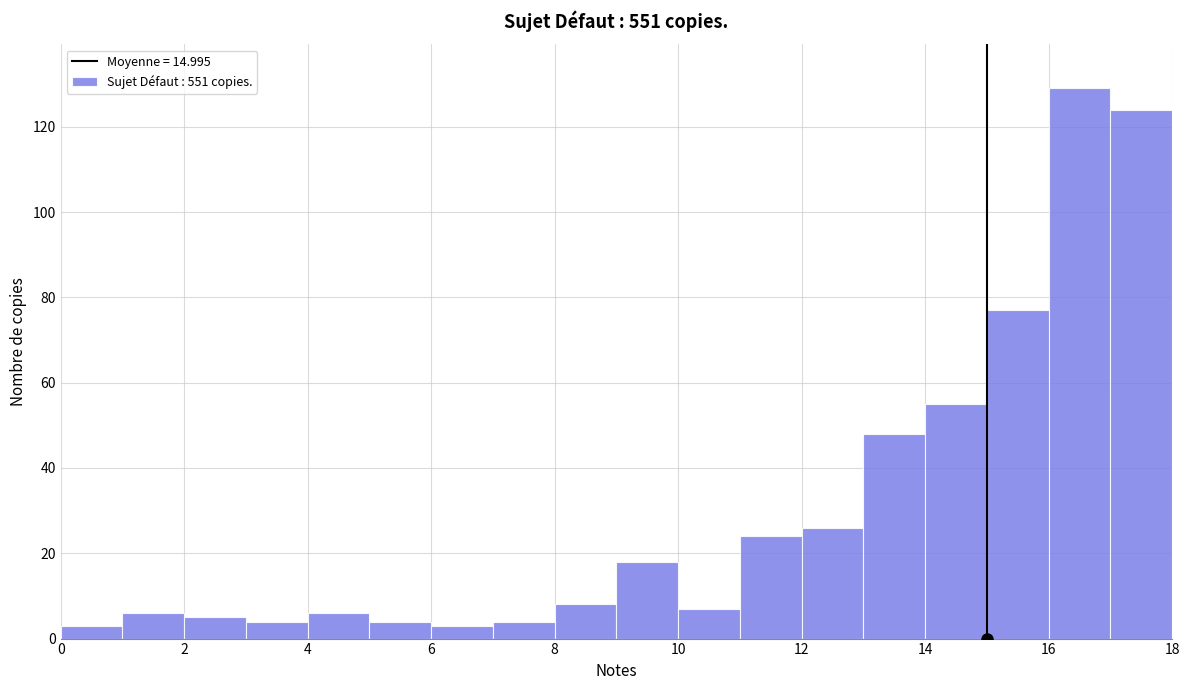

How tall is the bar that spans 1 to 2 on the x-axis? The values are not printed on the chart, so give them approximately, as read against the axis.

6